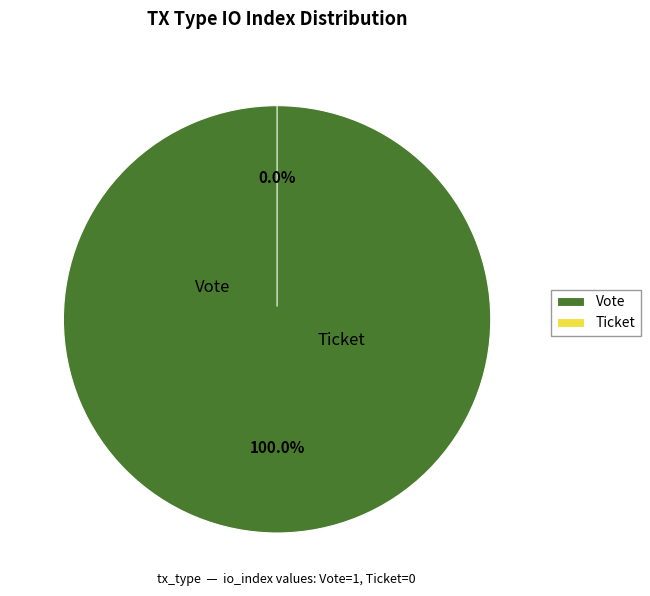

Is it true that Vote is 100% of the pie?

True